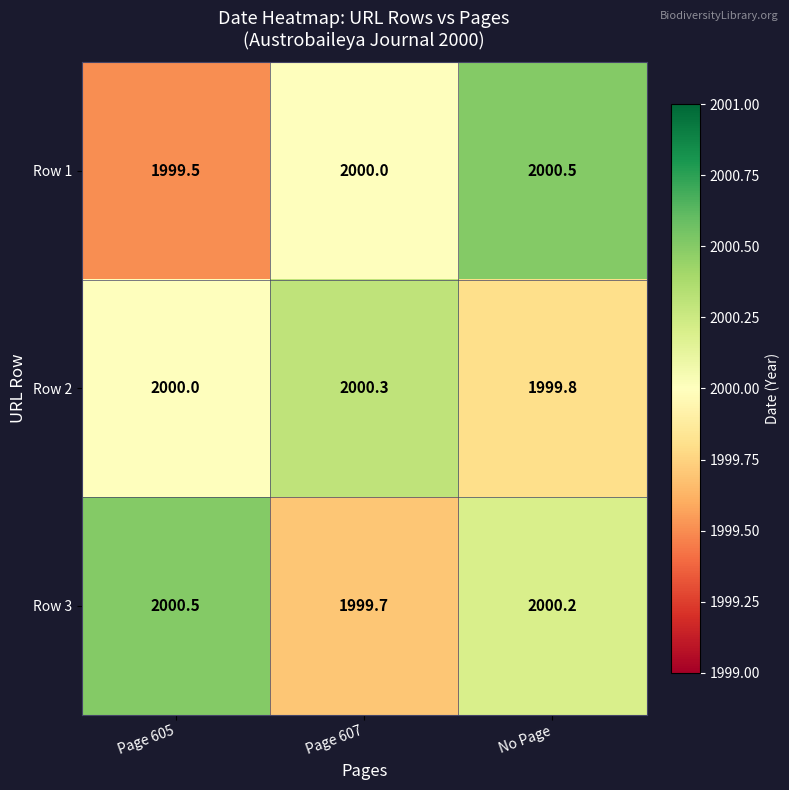

Which series has the widest spread of values?

Row 1